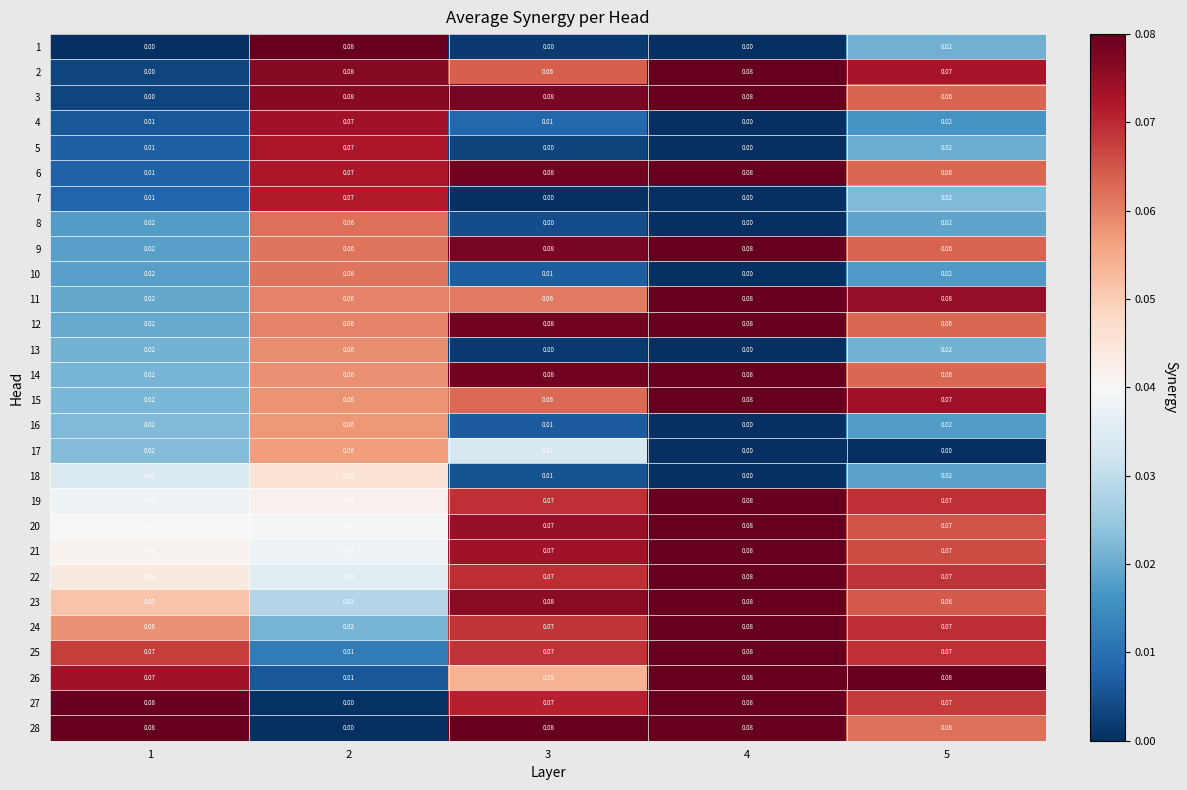

Is the value of 22 at 2 greater than the value of 27 at 1?

No